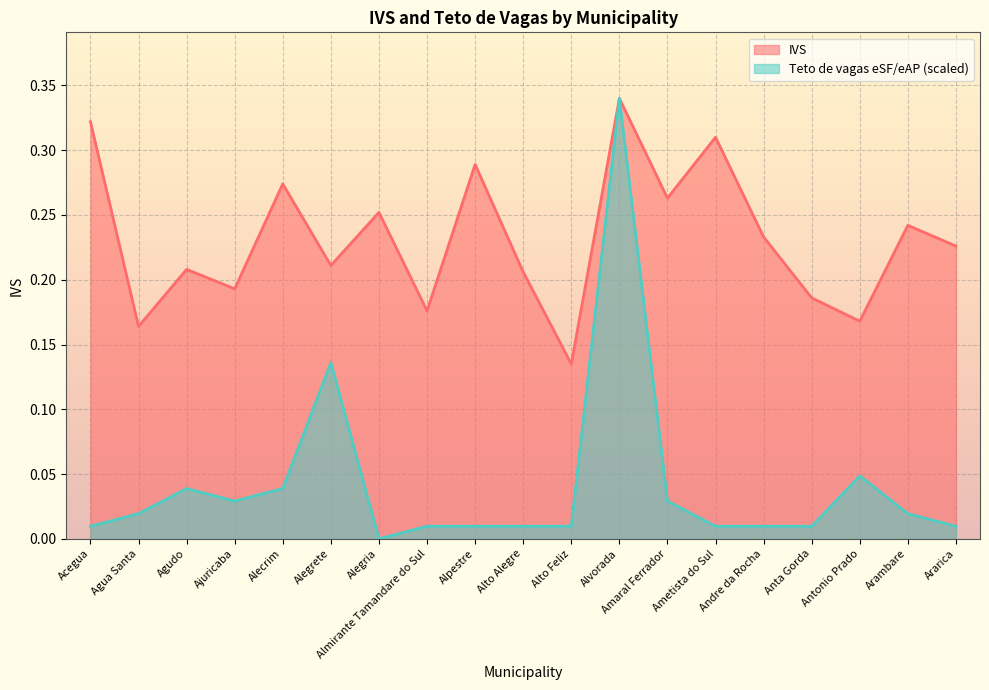

Count the number of categories in the chart.

19